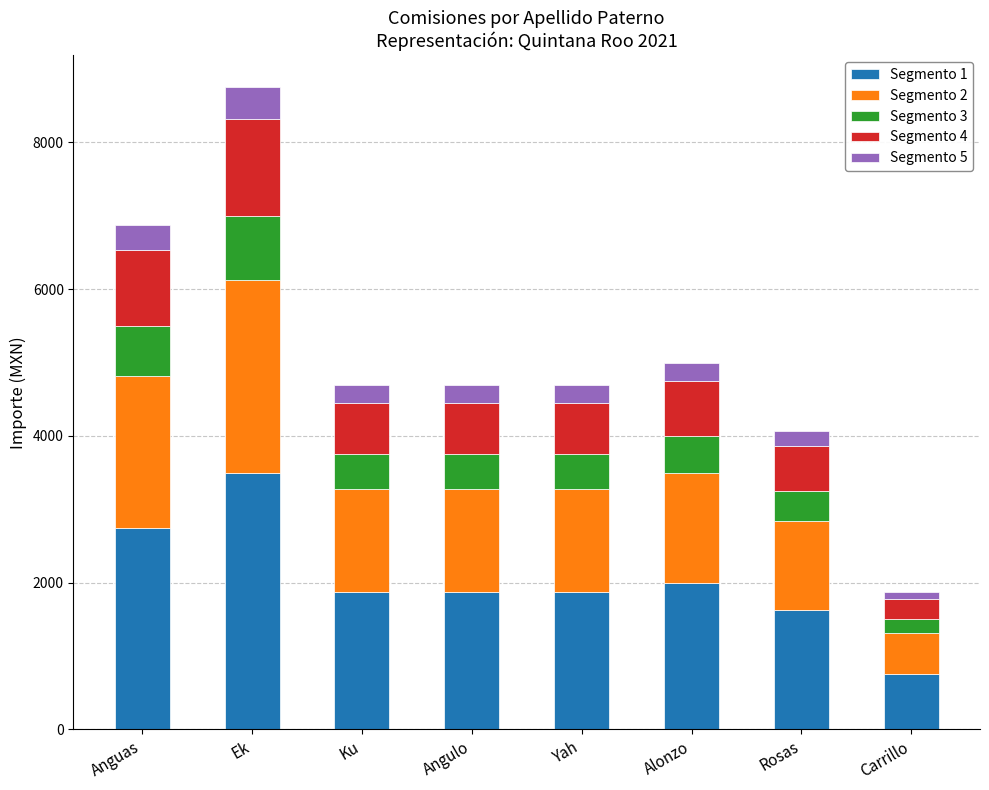

At which category is the sum across all series the highest?

Ek